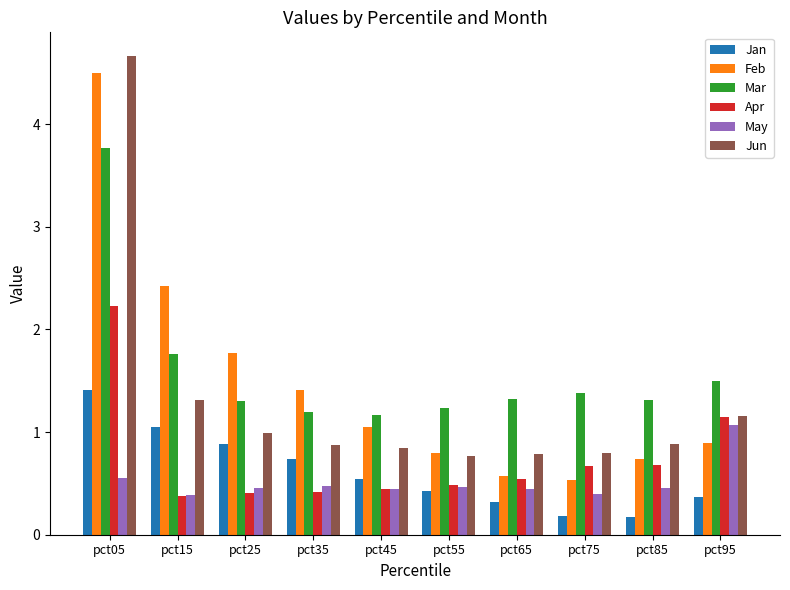

Is it true that Jan equals 0.4 at pct55?

True